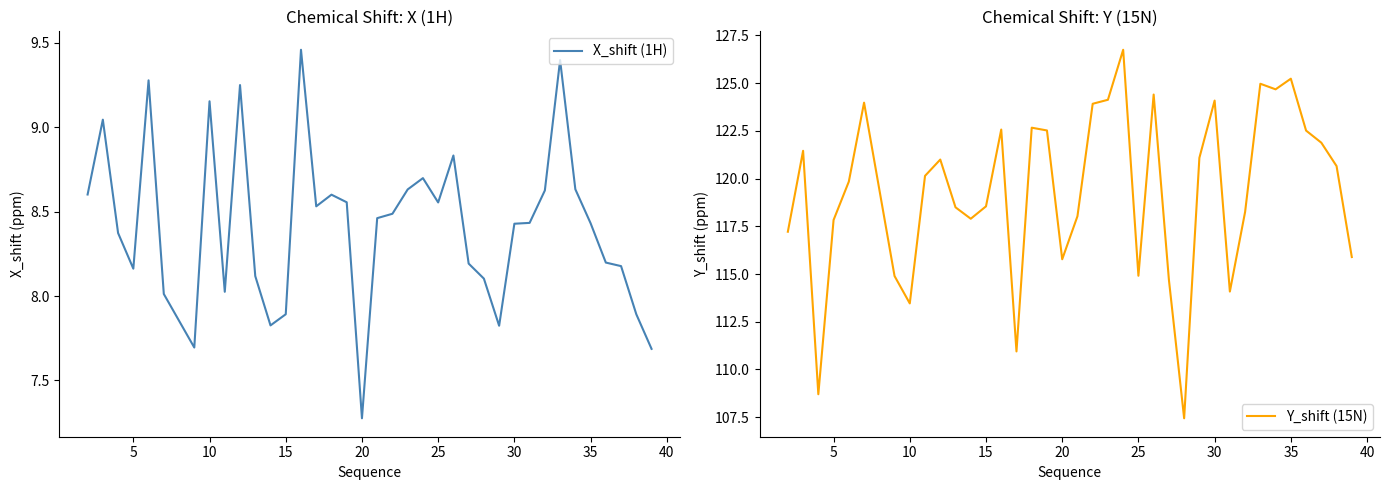

True or false: X_shift (1H) and Y_shift (15N) intersect in this chart.

False